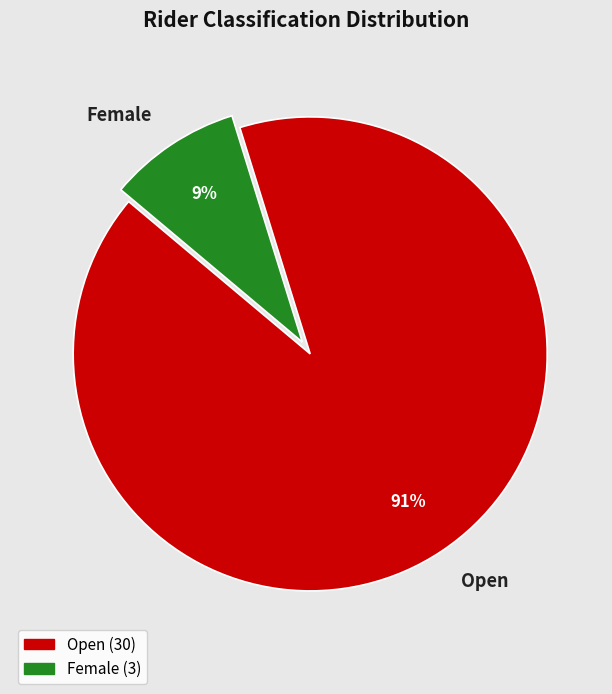

To the nearest percent, what is the combined percentage of Female and Open?

100%